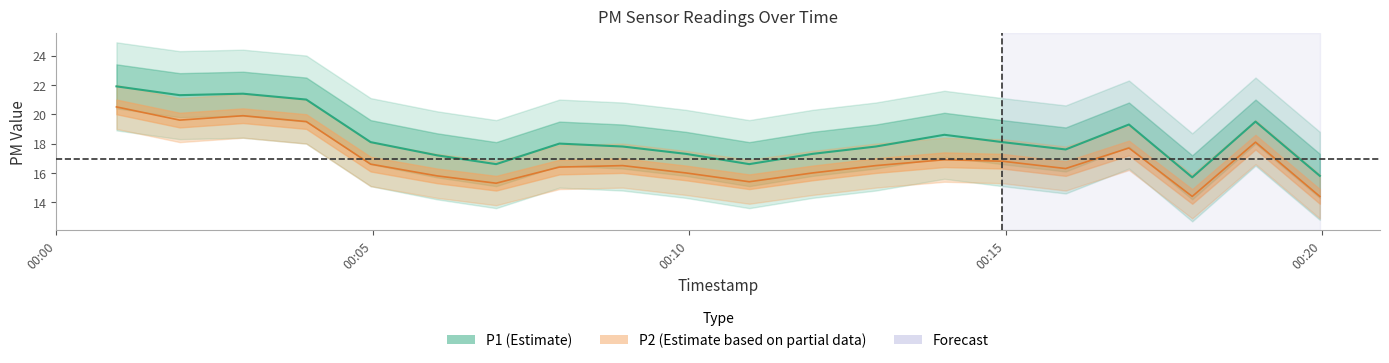

How many data points in P1 are less than 18?

10